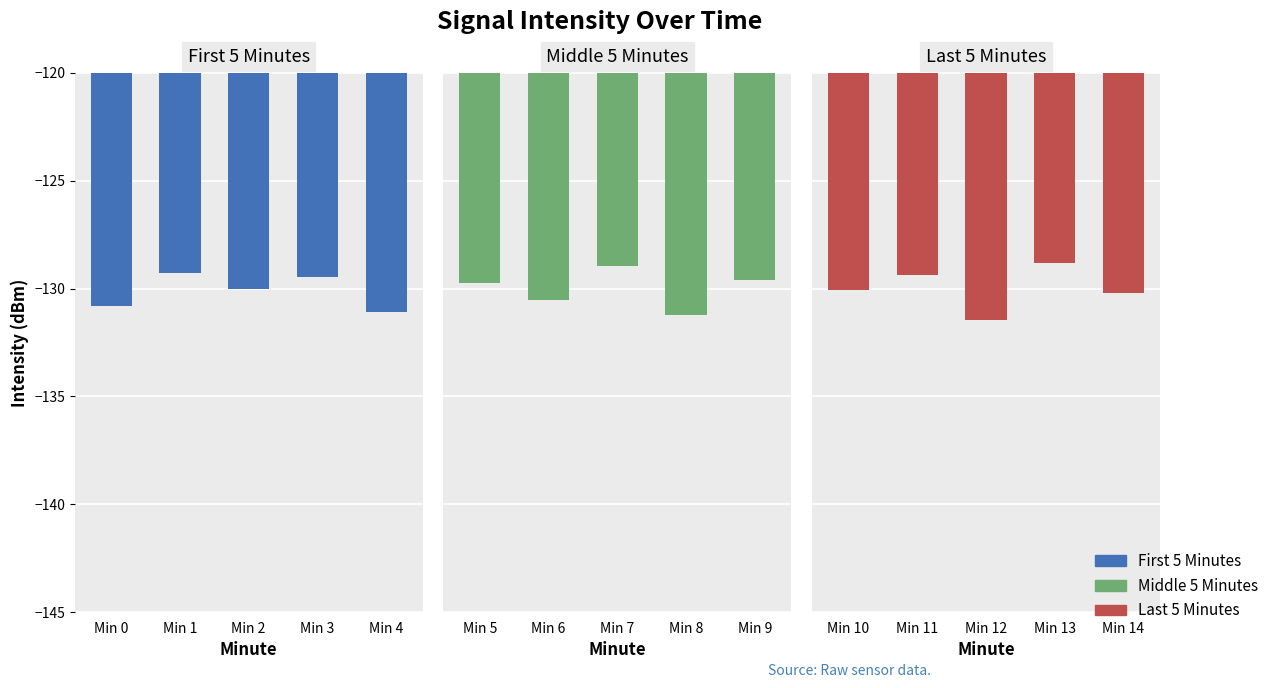

Reading left to right, list all the values displayed in this chart.

First 5 Minutes: -130.8	-129.3	-130.0	-129.4	-131.1
Middle 5 Minutes: -129.7	-130.6	-128.9	-131.2	-129.6
Last 5 Minutes: -130.1	-129.3	-131.5	-128.8	-130.2